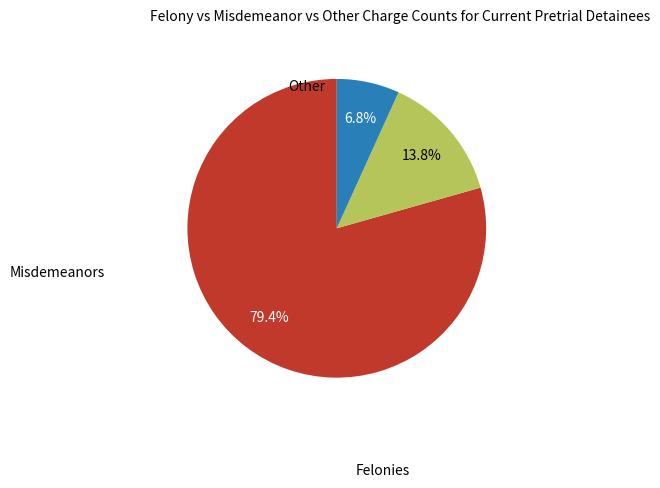

Does any single category account for the majority?

Yes